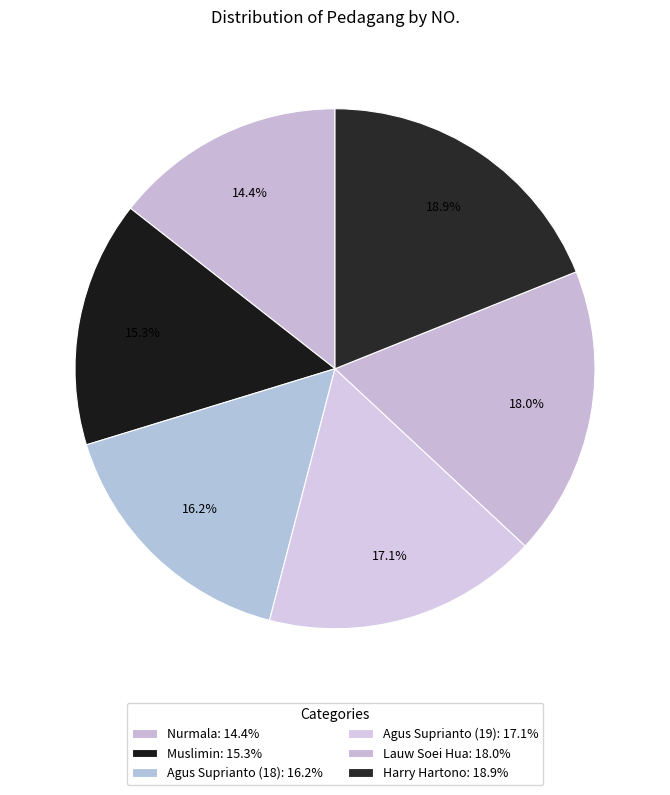

To the nearest percent, what is the difference between the largest and smallest slice percentages?

5%